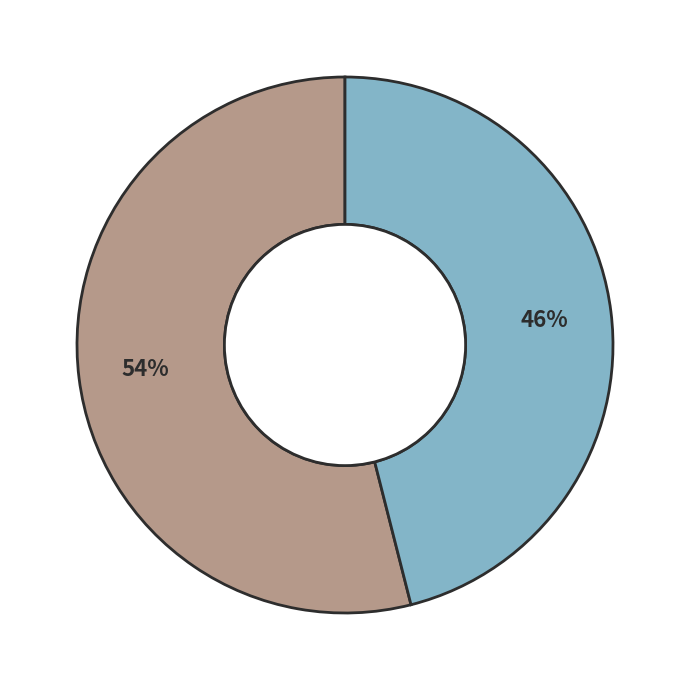

Is there a majority slice in this chart?

Yes